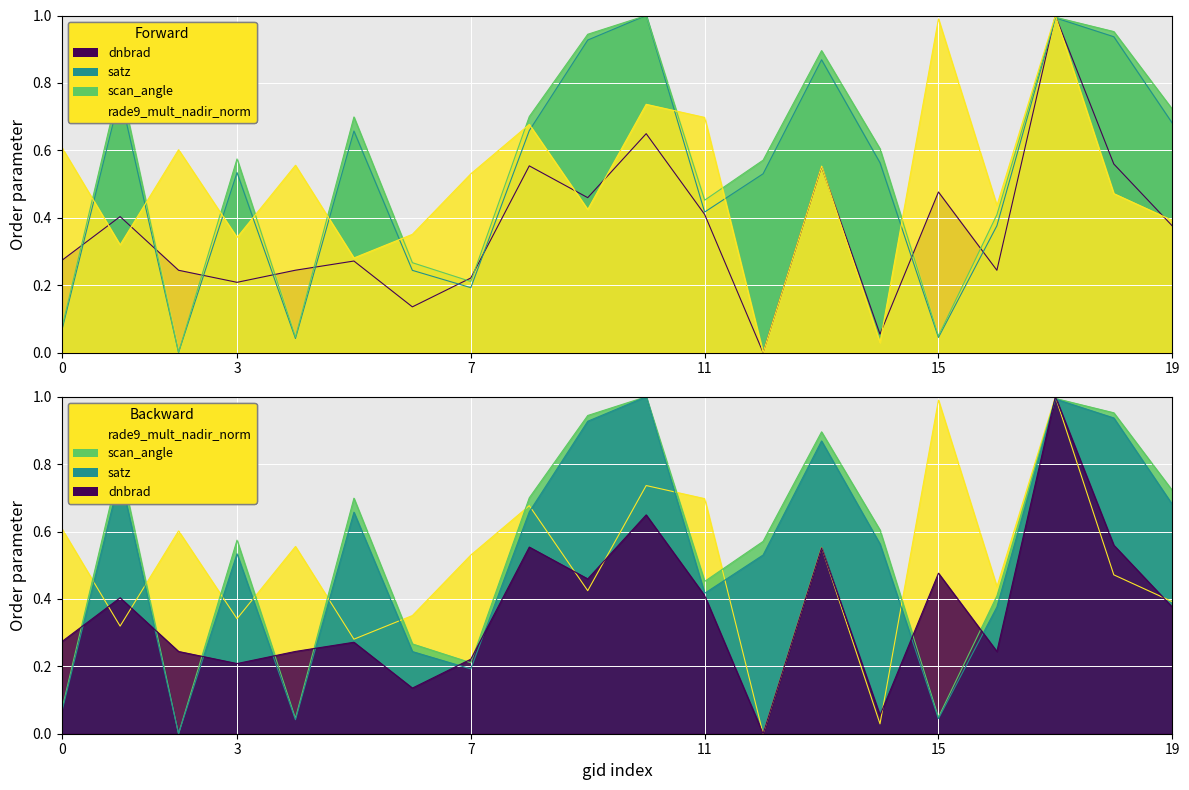

True or false: scan_angle has more than 0 points higher than both neighbors.

True